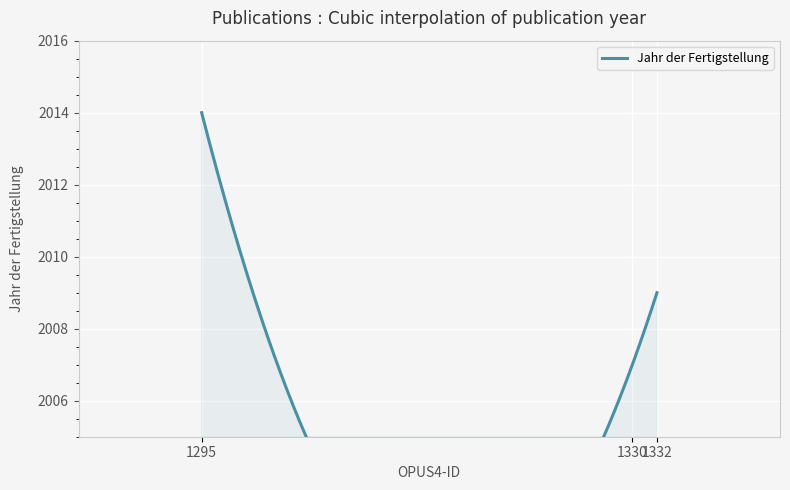

How many lines are shown in the chart?

1